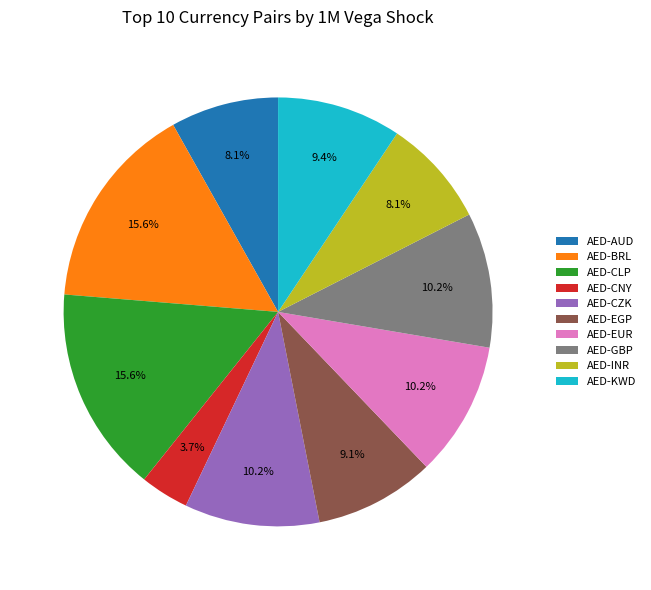

Is there a majority slice in this chart?

No